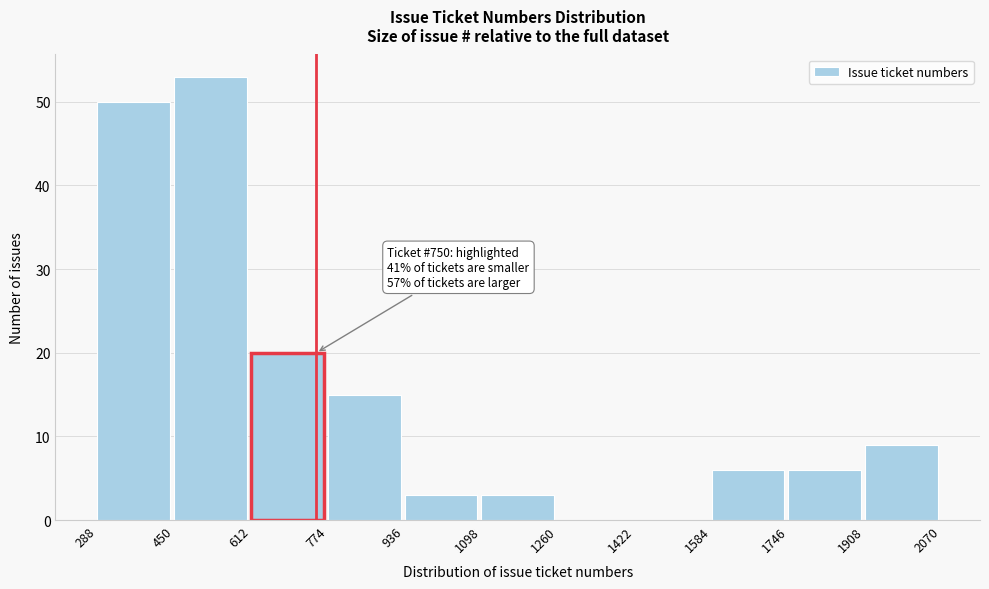

Which range on the x-axis has the tallest bar?

450 to 612